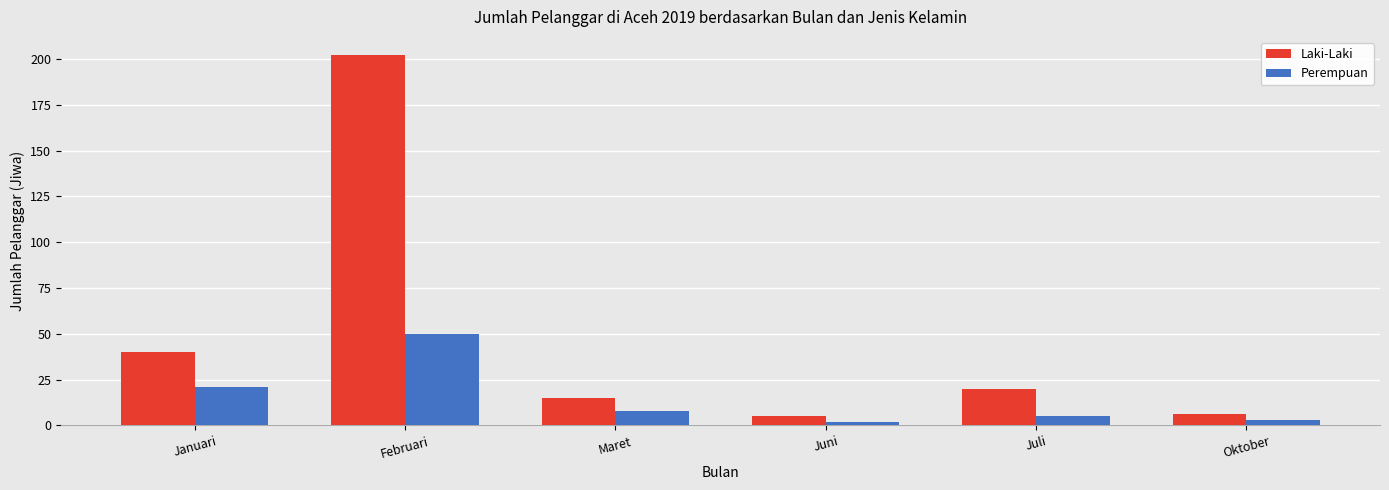

Are the bars grouped side by side (vs. stacked)?

Yes